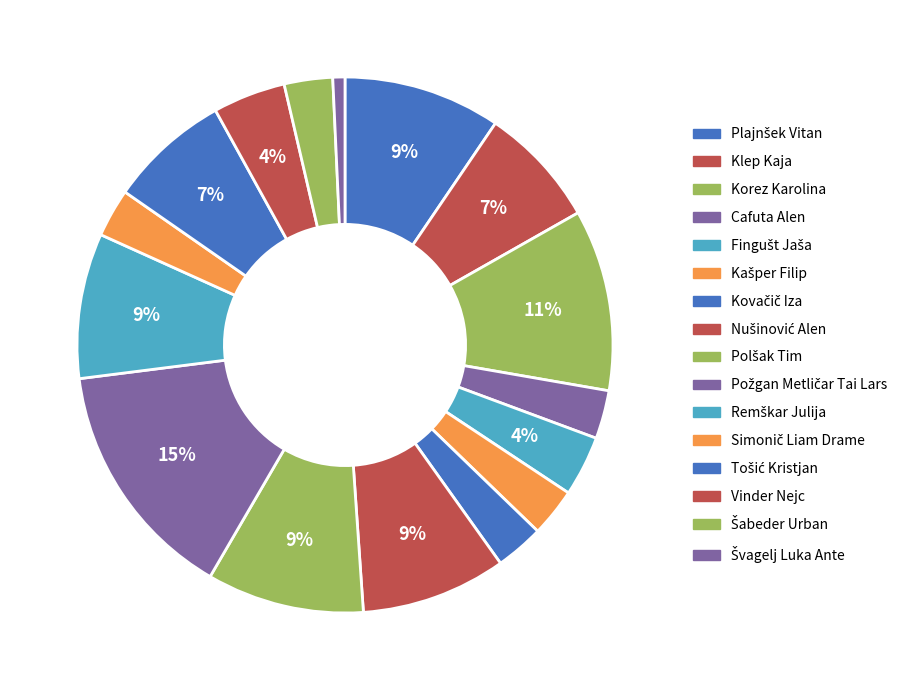

To the nearest percent, what portion does Korez Karolina represent?

11%